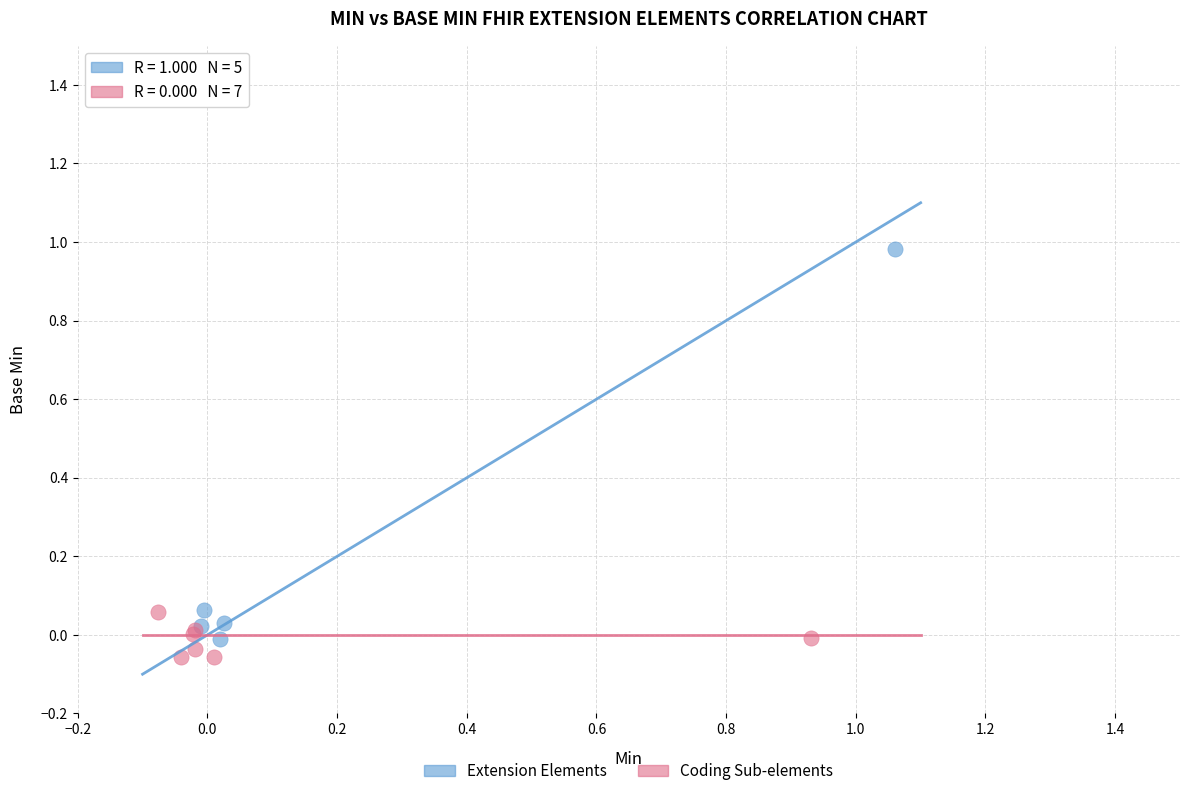

Which series has the widest spread of Y values?

Extension Elements